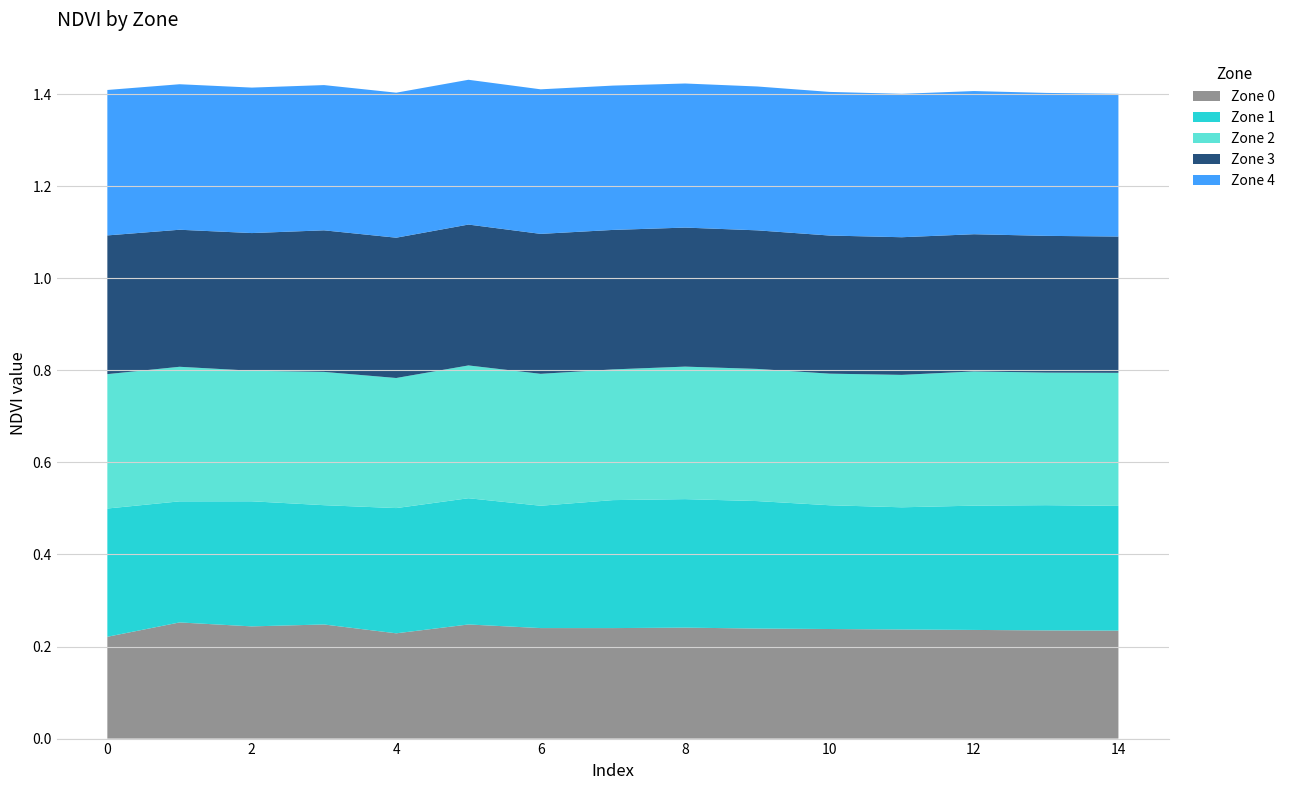

Reading left to right, transcribe all the data shown in this chart.

Zone 0: 0.2	0.3	0.2	0.2	0.2	0.2	0.2	0.2	0.2	0.2	0.2	0.2	0.2	0.2	0.2
Zone 1: 0.3	0.3	0.3	0.3	0.3	0.3	0.3	0.3	0.3	0.3	0.3	0.3	0.3	0.3	0.3
Zone 2: 0.3	0.3	0.3	0.3	0.3	0.3	0.3	0.3	0.3	0.3	0.3	0.3	0.3	0.3	0.3
Zone 3: 0.3	0.3	0.3	0.3	0.3	0.3	0.3	0.3	0.3	0.3	0.3	0.3	0.3	0.3	0.3
Zone 4: 0.3	0.3	0.3	0.3	0.3	0.3	0.3	0.3	0.3	0.3	0.3	0.3	0.3	0.3	0.3